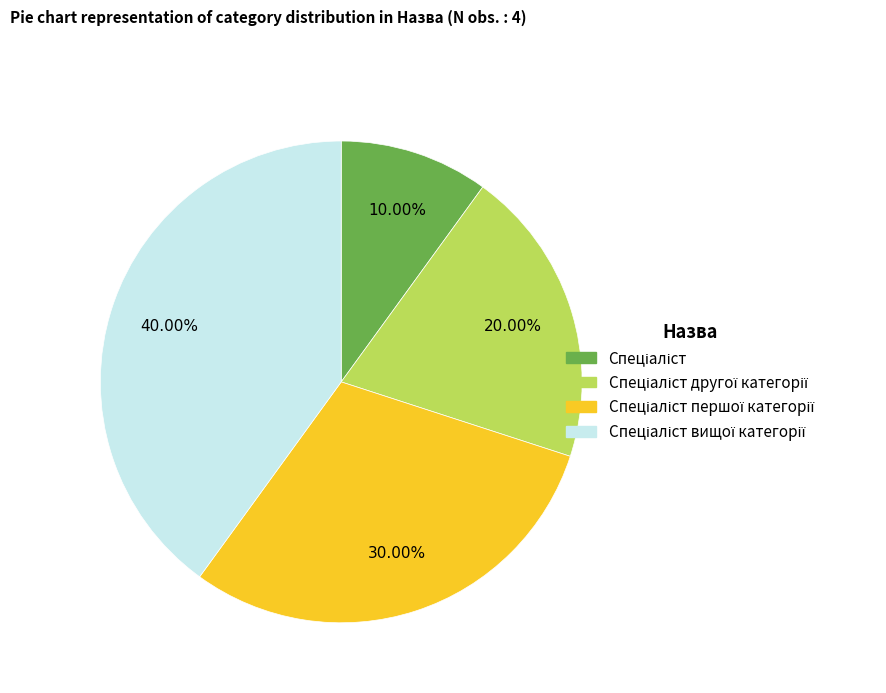

Does any single category account for the majority?

No